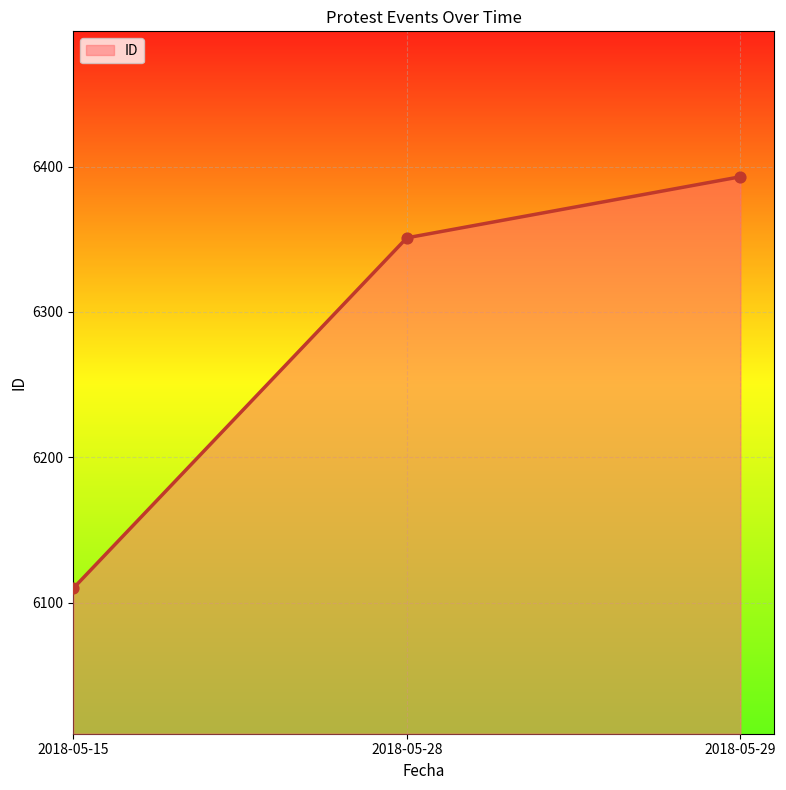

Which has a higher value, 2018-05-29 or 2018-05-15?

2018-05-29